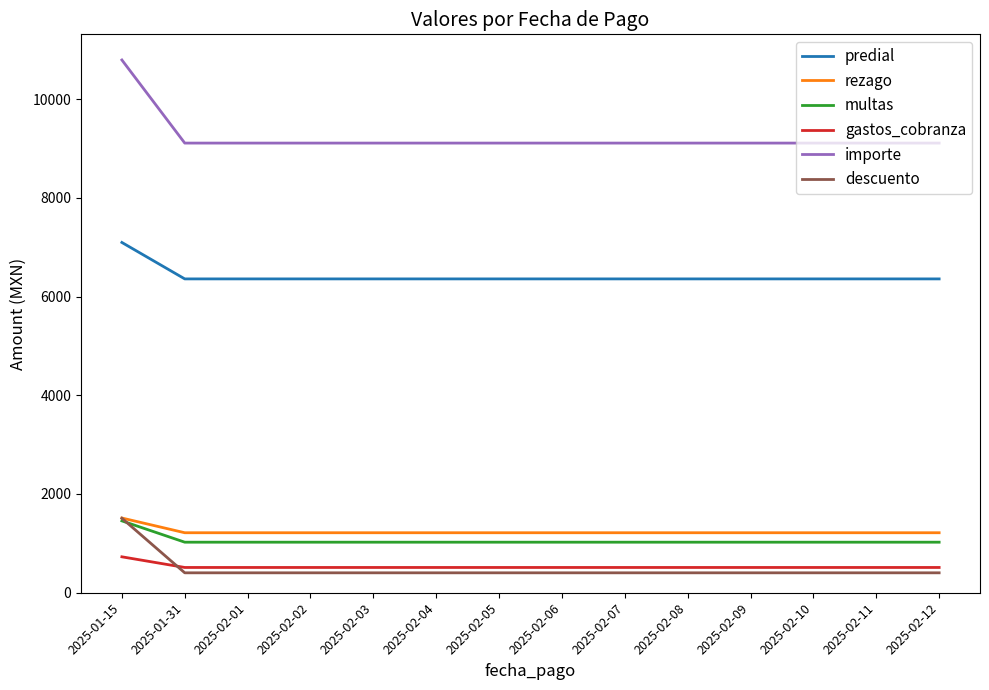

Which category has the highest value across all series?

2025-01-15